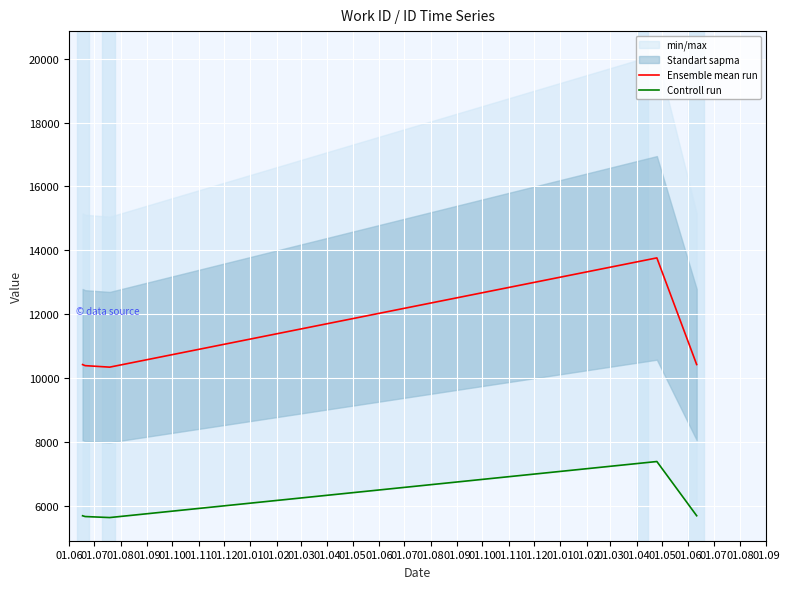

What is the highest value of the Ensemble mean run series?

13762.0